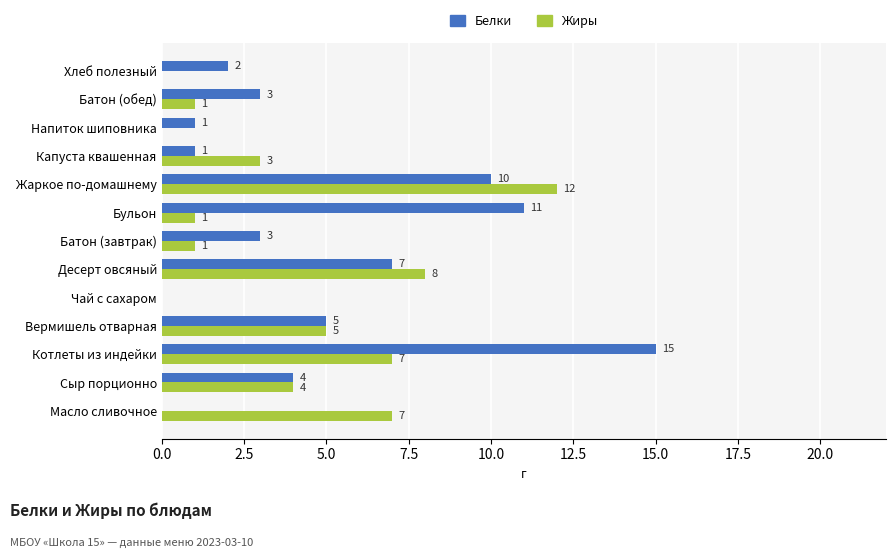

Is the value of Белки at Десерт овсяный greater than the value of Жиры at Сыр порционно?

Yes